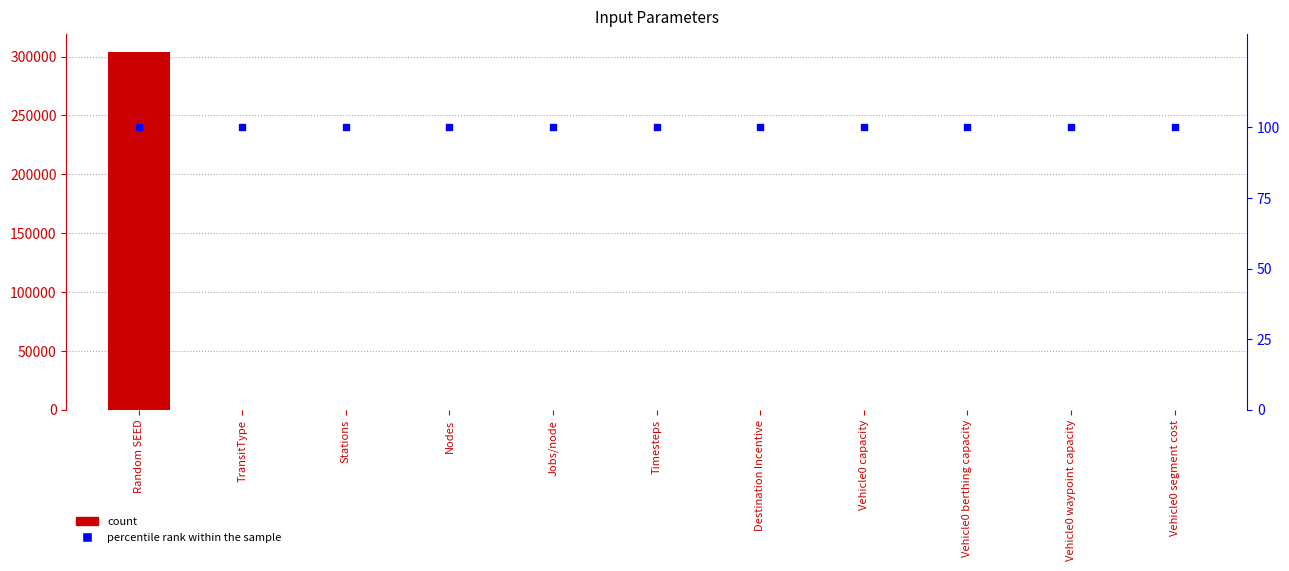

Which series has the largest total across all categories?

col_1